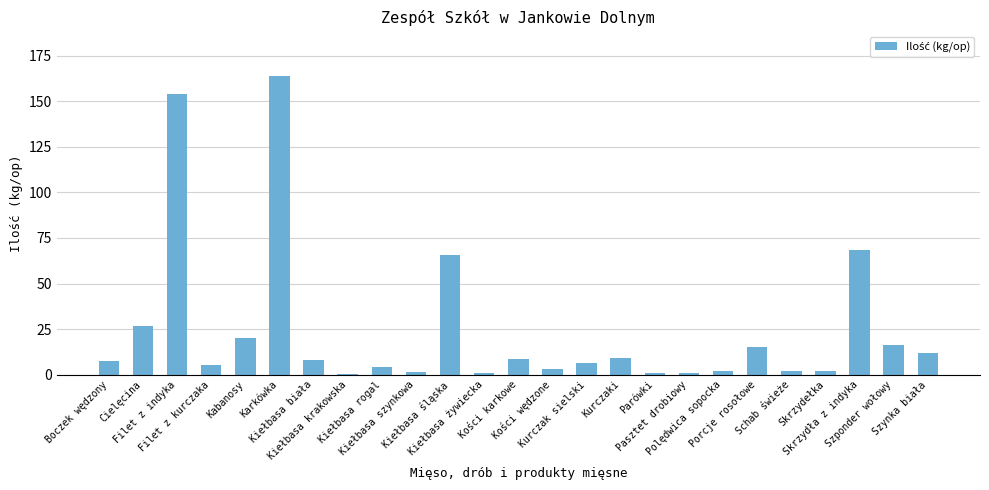

Count the number of data series in this chart.

1